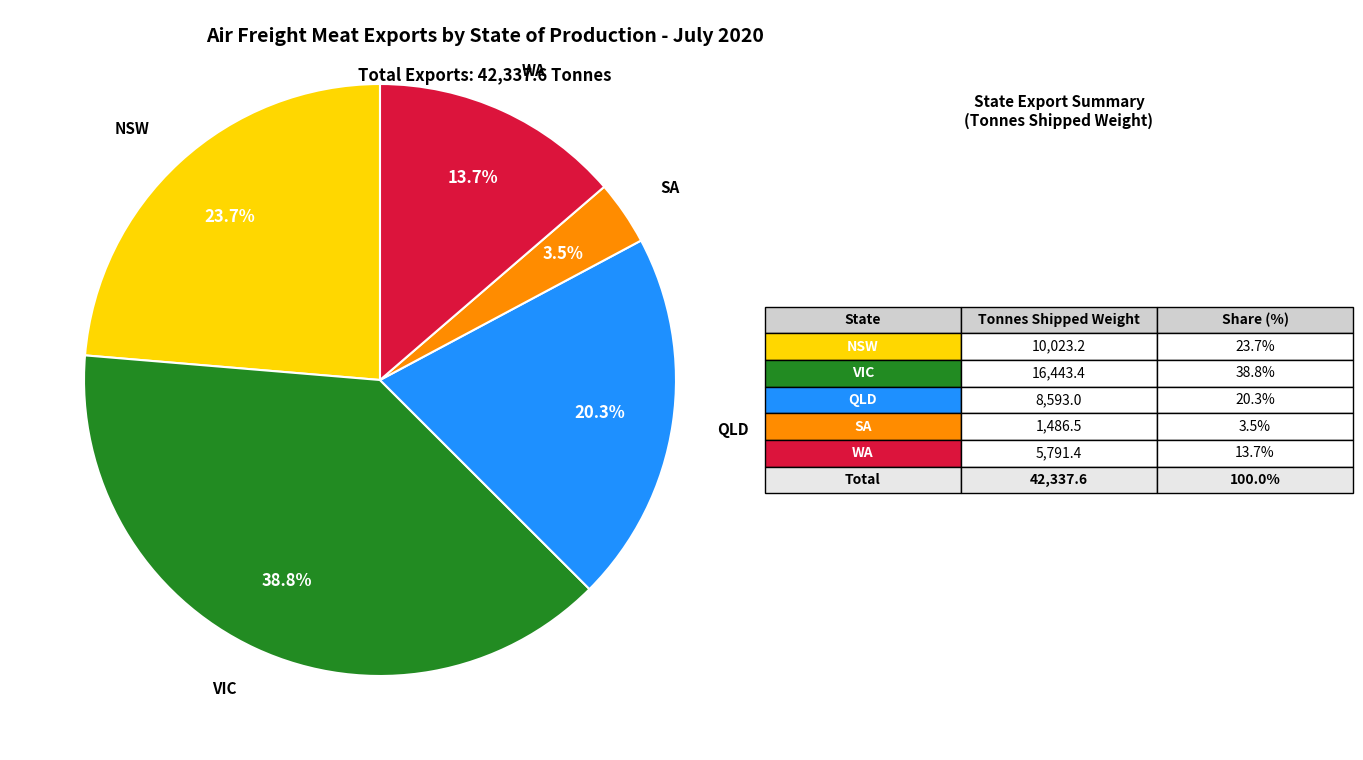

Is there any slice that represents more than half of the pie?

No